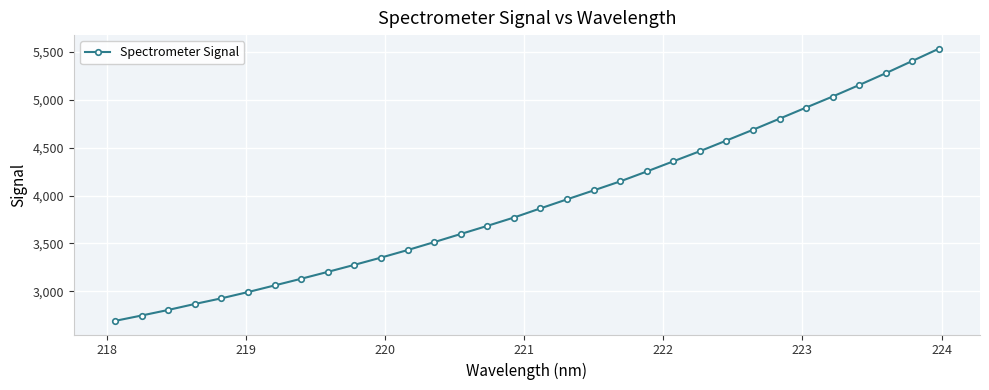

What is the value of the 4th point from the left?

2868.0